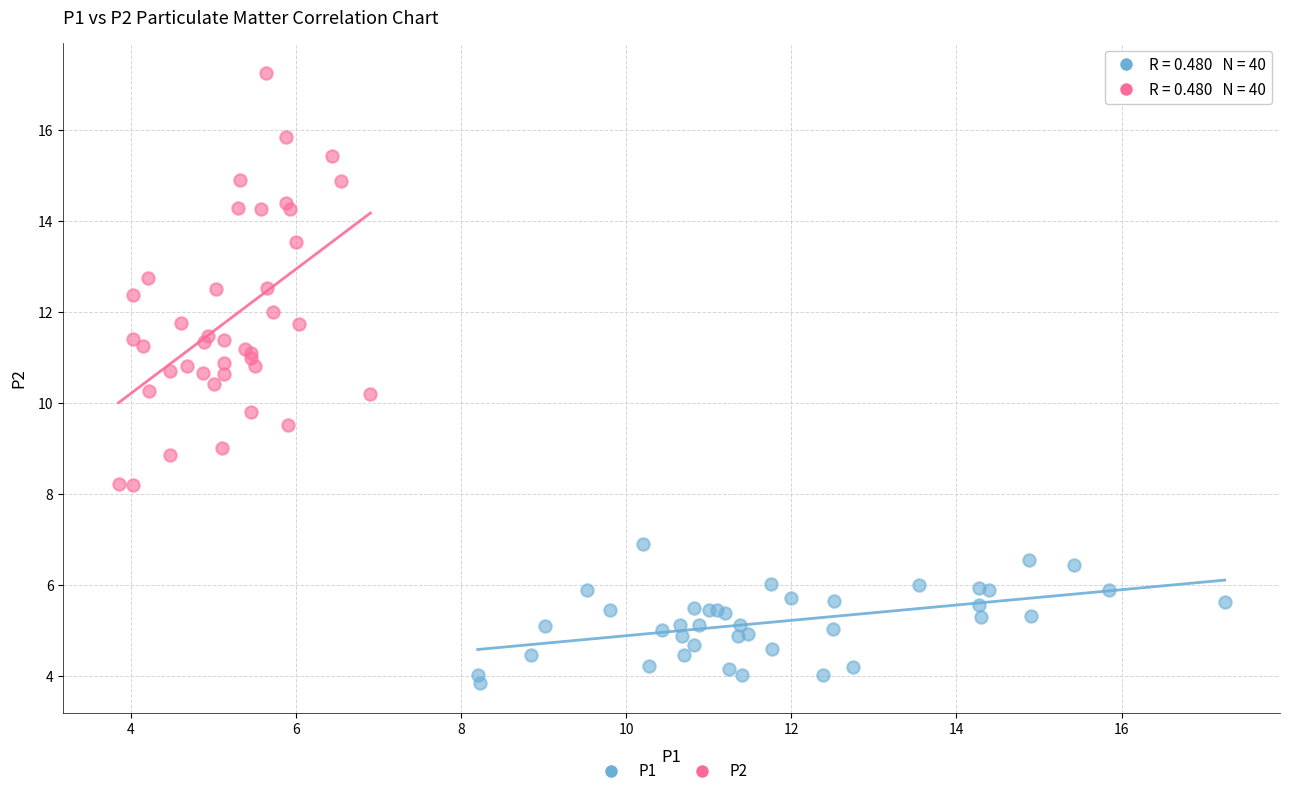

Which series has the widest spread of Y values?

P2